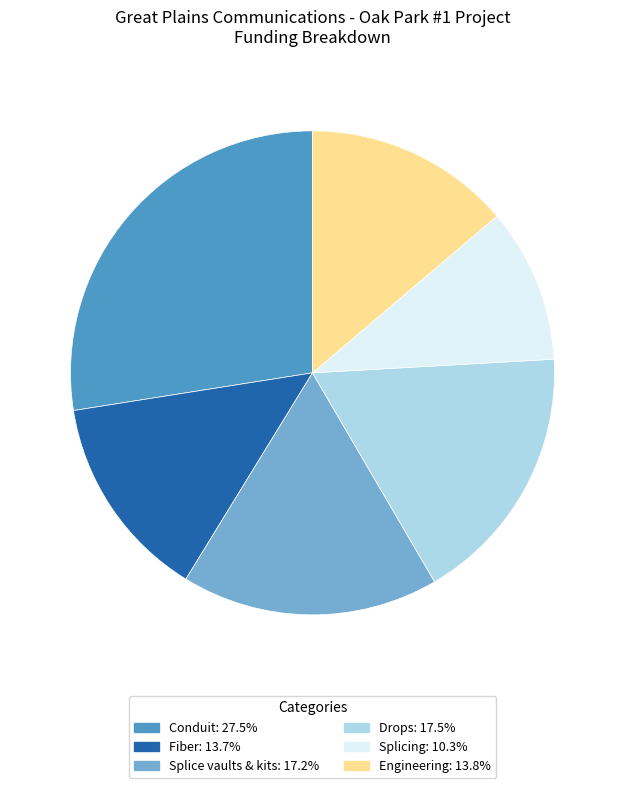

Which slice is the largest?

Conduit